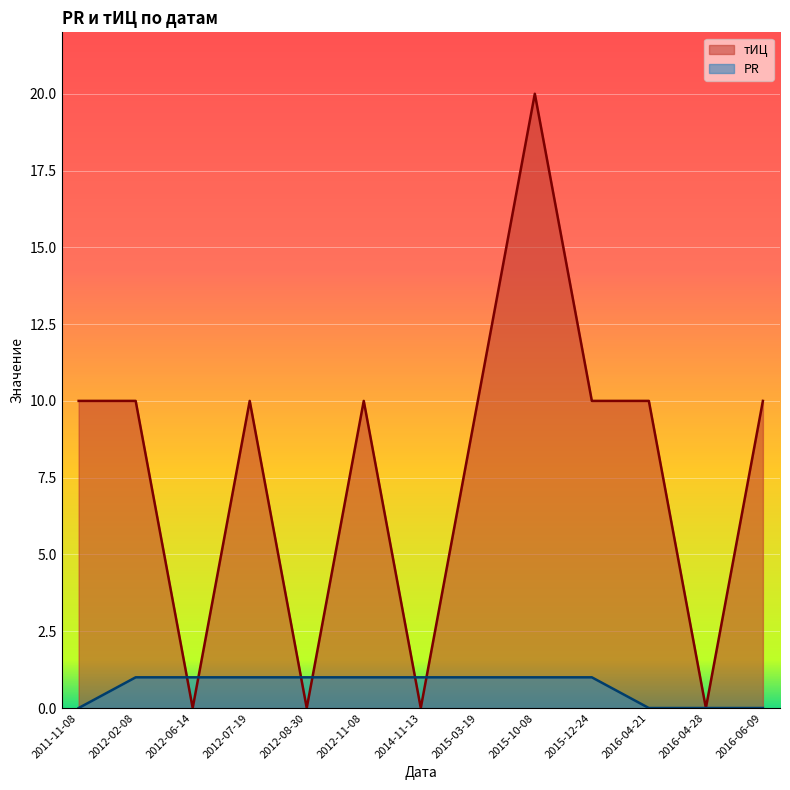

Is the value of PR at 2012-06-14 greater than the value of тИЦ at 2016-04-21?

No